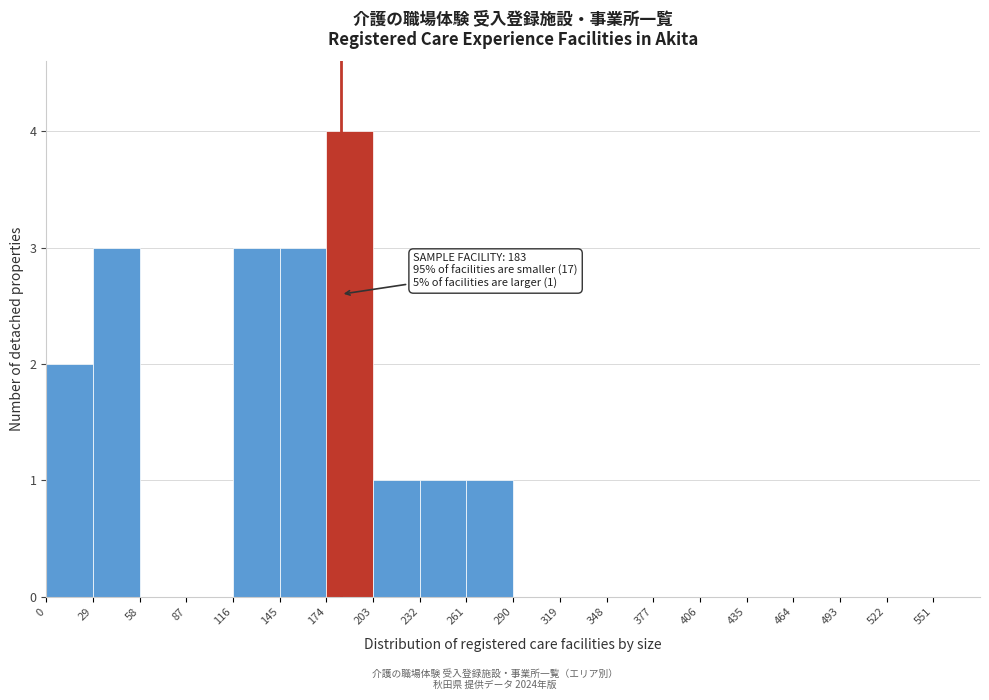

Which range on the x-axis has the tallest bar?

174 to 203